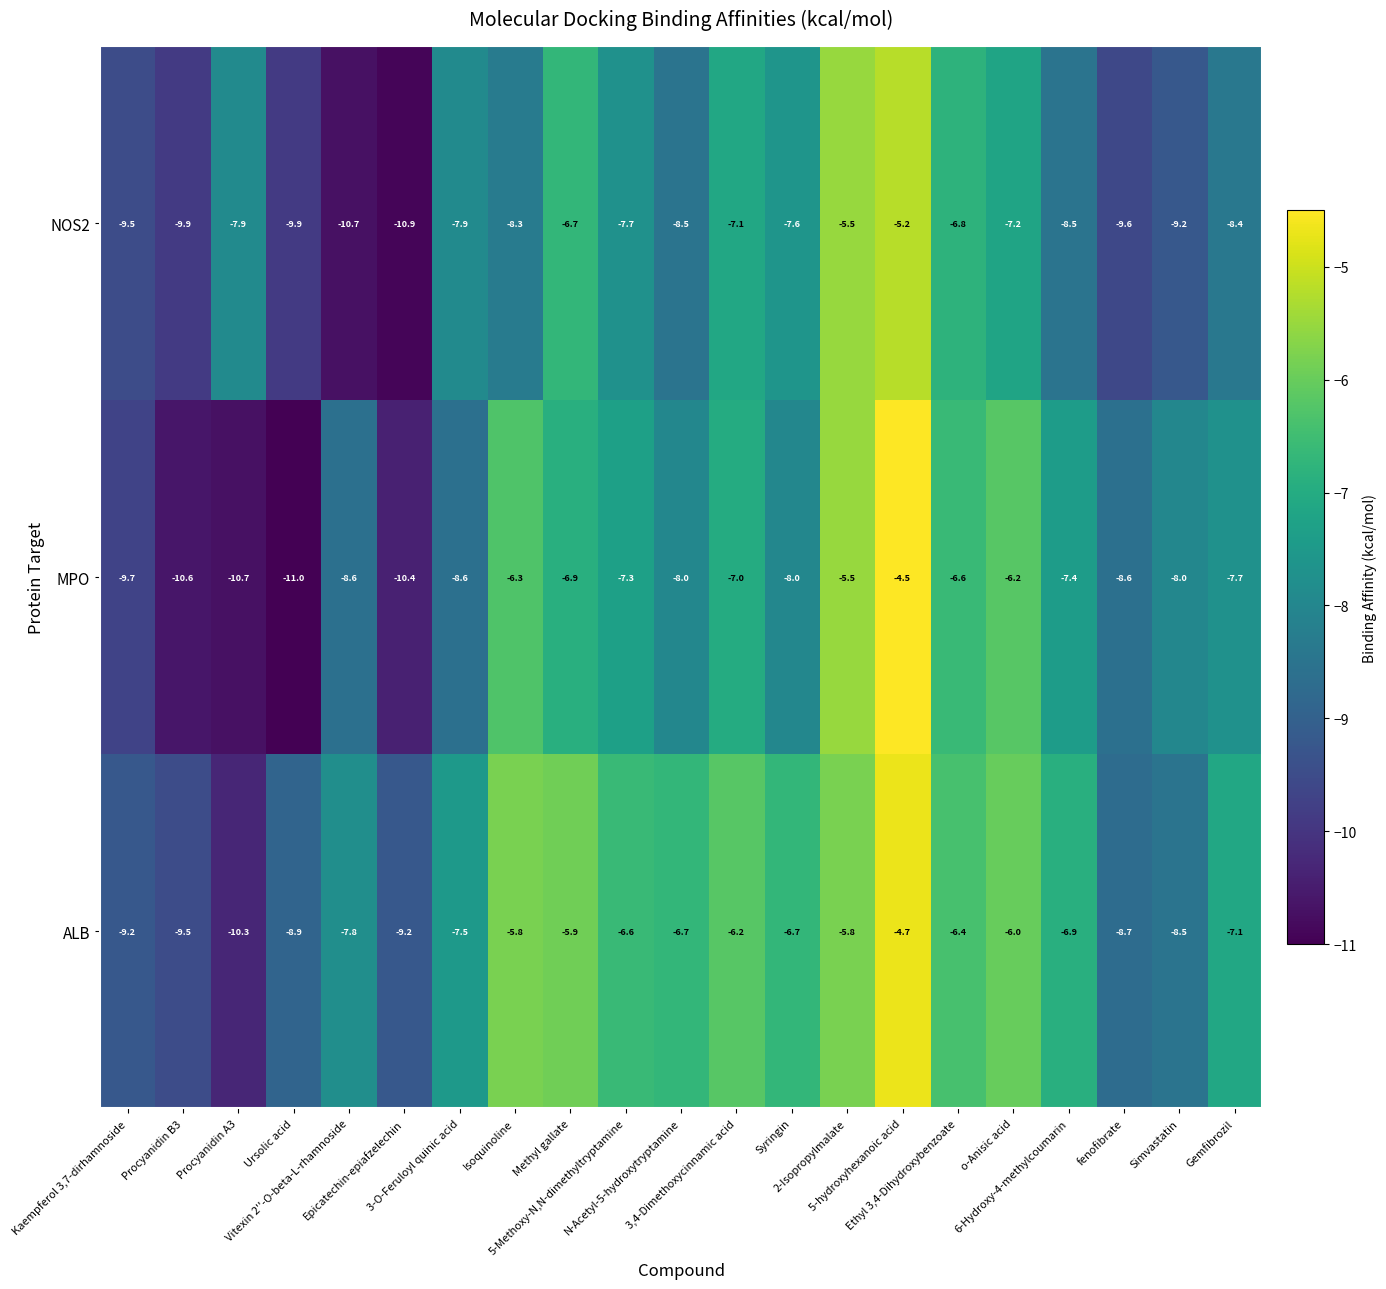

What is the spread (max minus min) of values at Syringin?

1.3